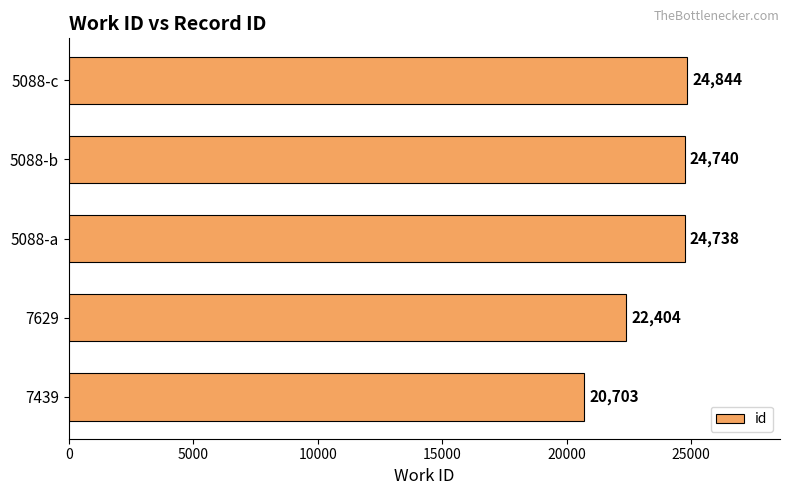

The chart shows a value of 8122 at 7629. True or false?

False